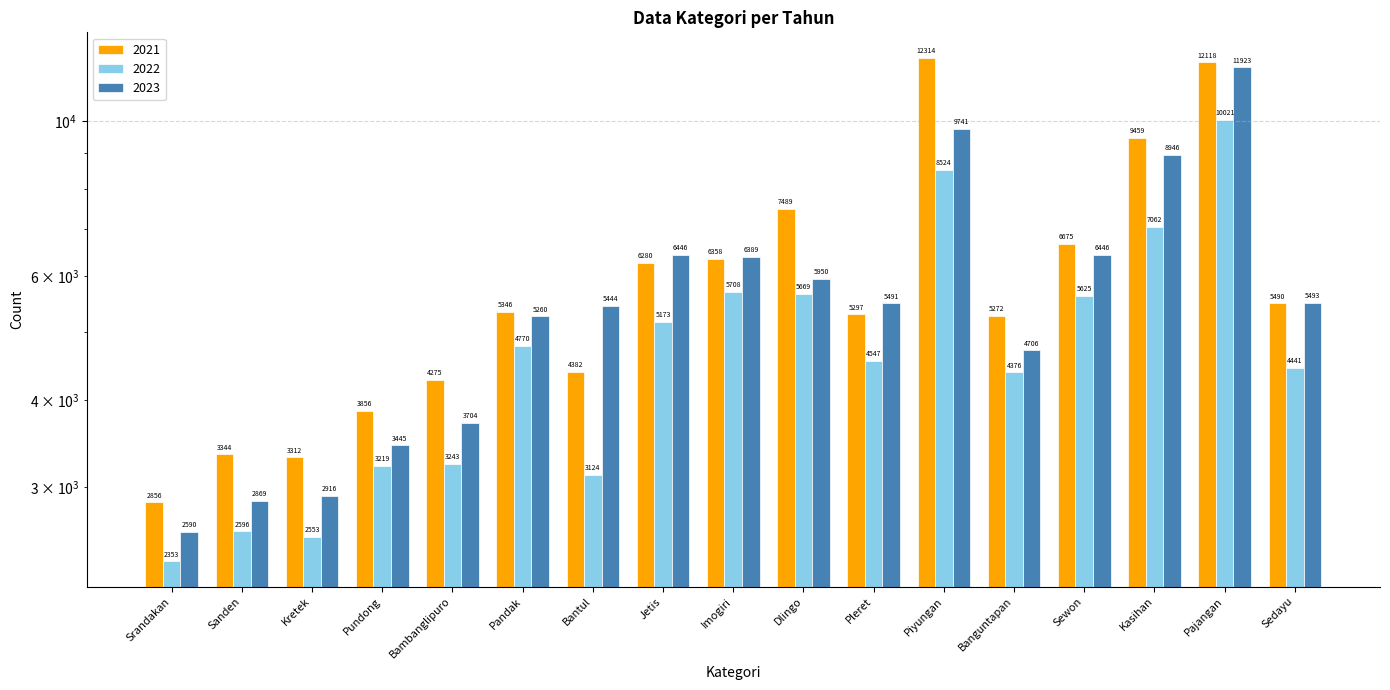

List the series in order of their peak value, lowest first.

2022, 2023, 2021